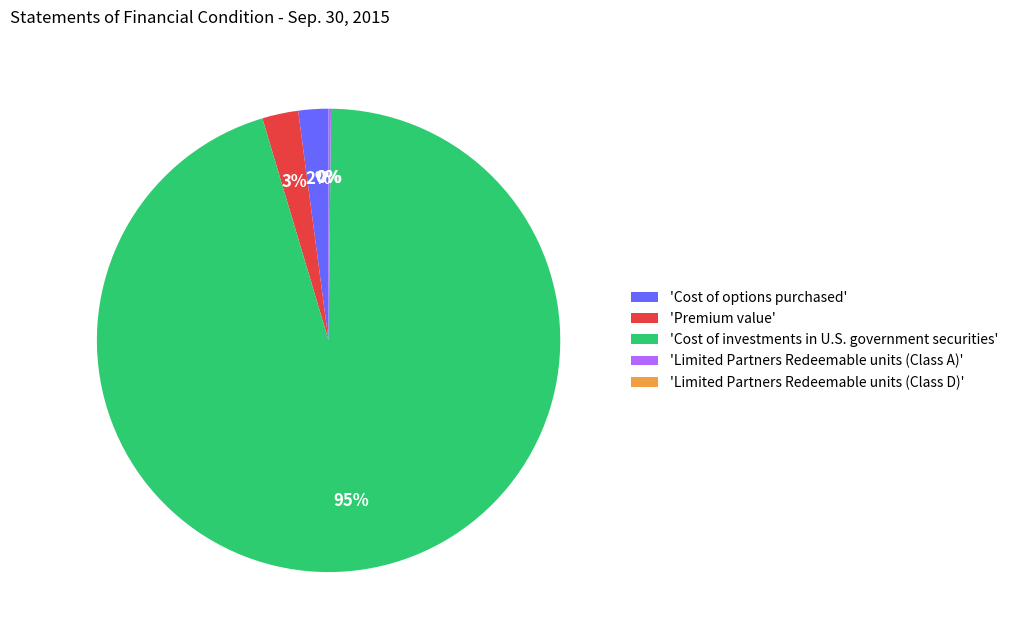

Is it true that 'Cost of options purchased' is 9% of the pie?

False